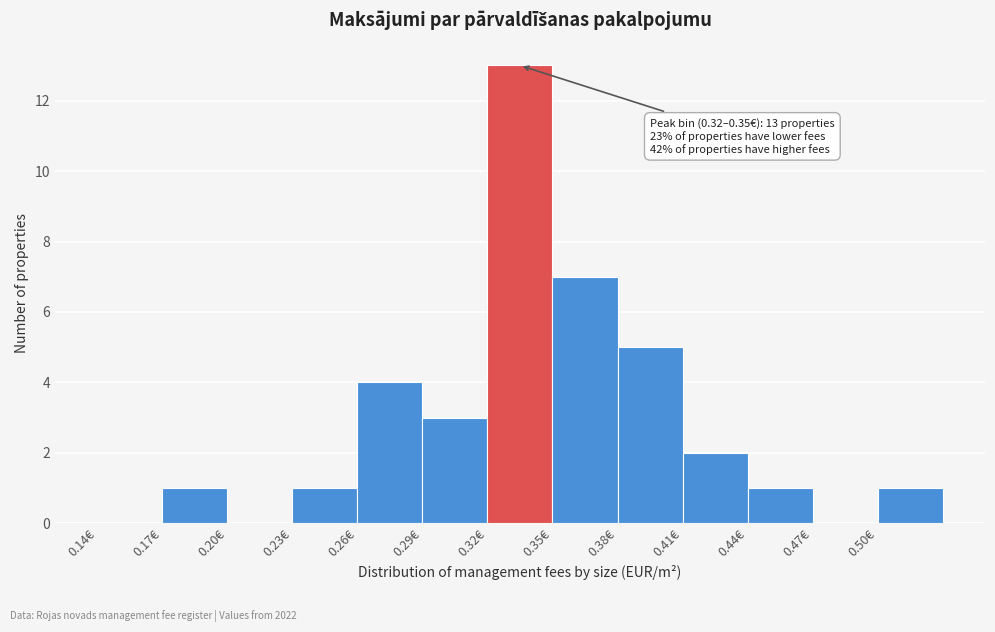

Over which range of the x-axis is the bar tallest?

0.32 to 0.35